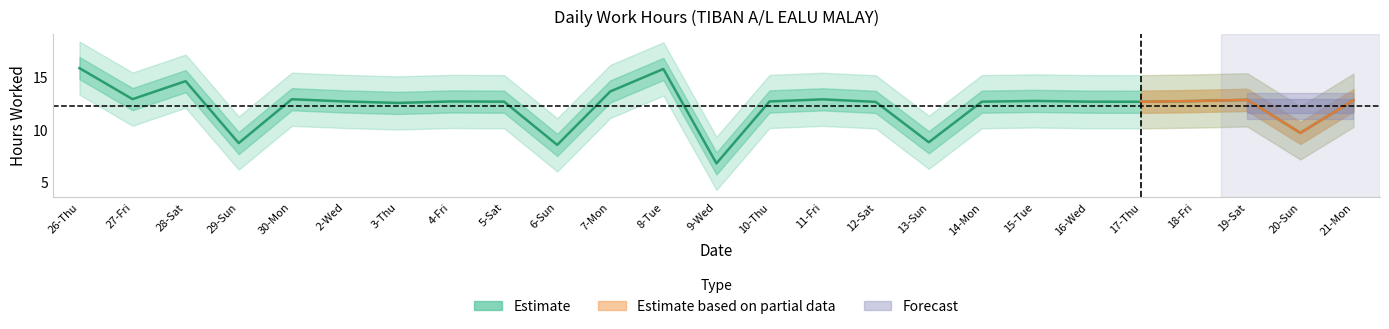

What is the average value?

12.3